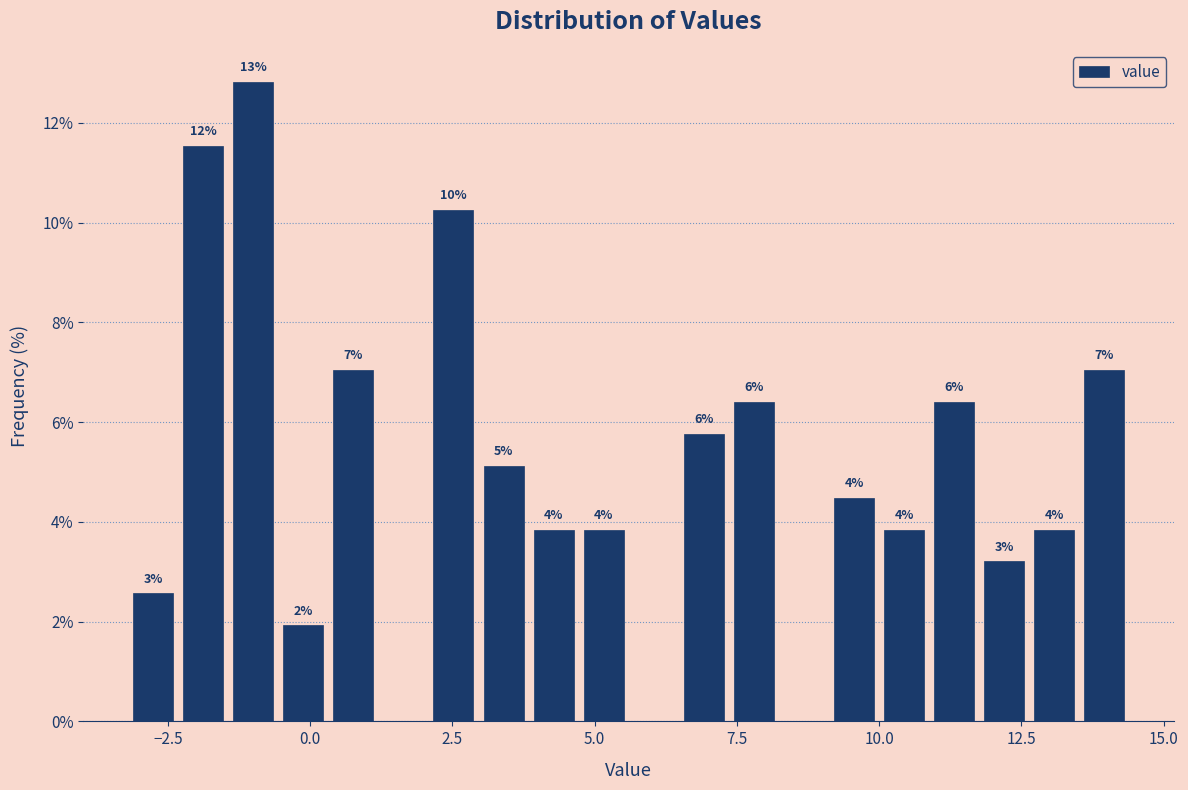

Read against the x-axis, roughly where is the centre of the tallest bar?

-1.0